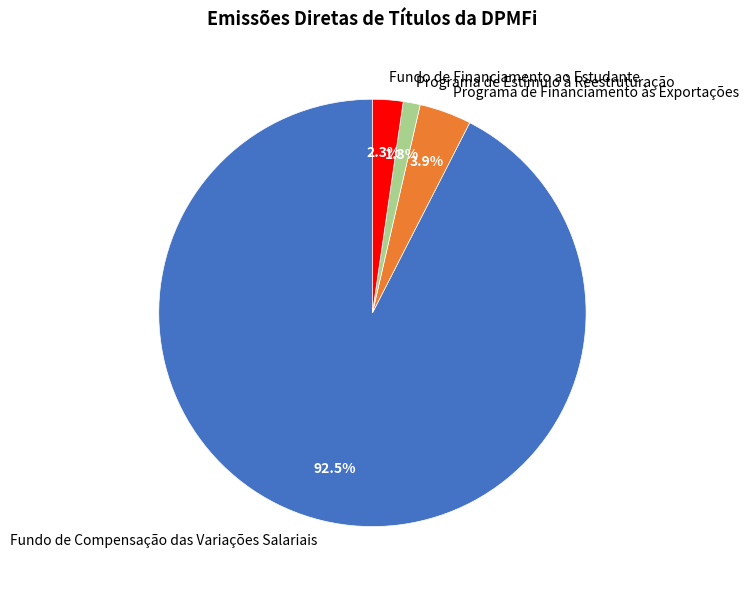

To the nearest percent, what percentage of the pie is Fundo de Financiamento ao Estudante?

2%